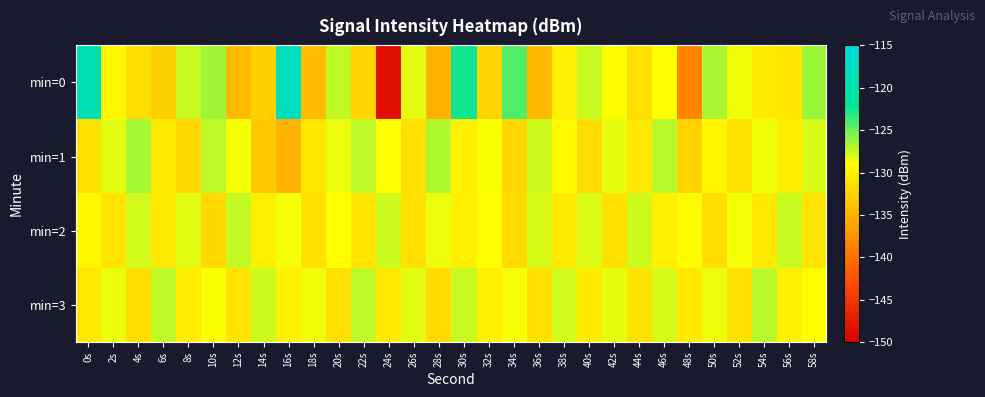

Count the number of data series in this chart.

4